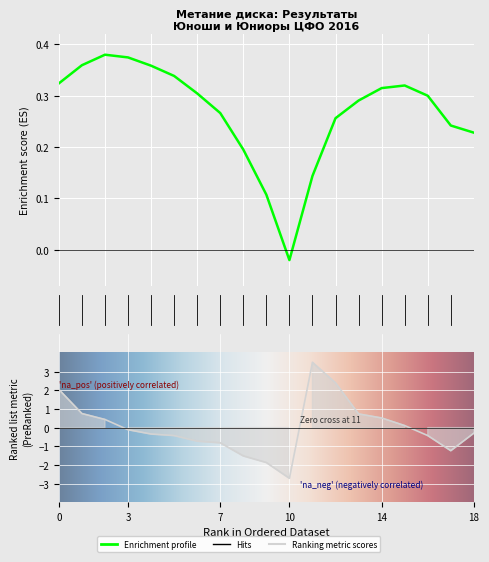

The value at Галкин Дмитрий is 0.7. True or false?

False